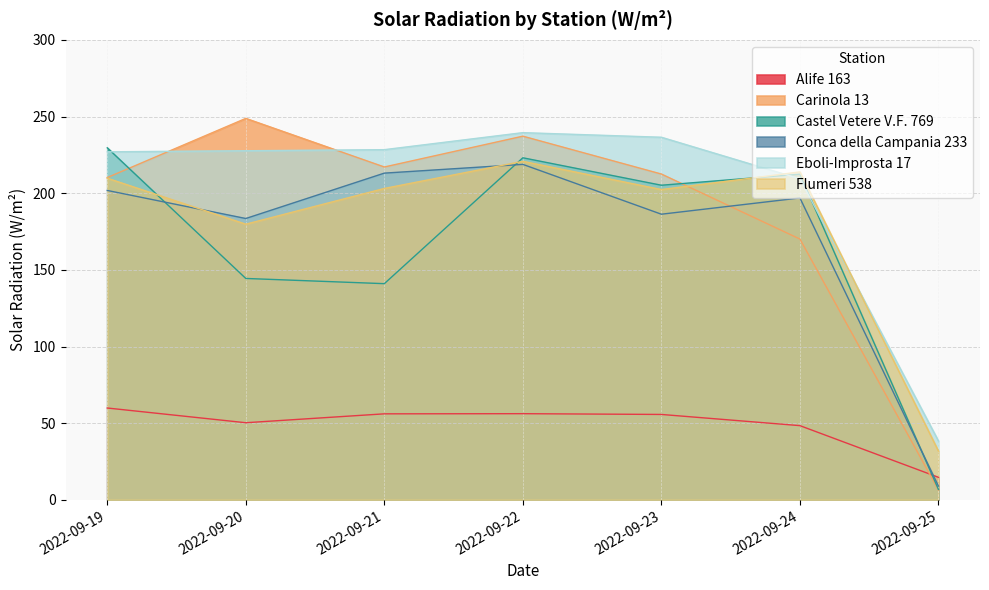

Does the chart display data point markers on the line(s)?

No